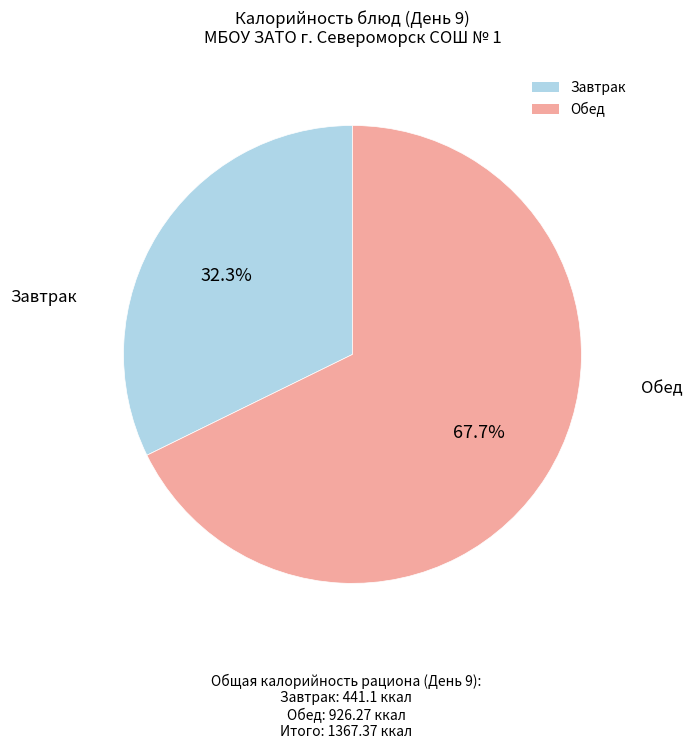

Which has a higher value, Обед or Завтрак?

Обед